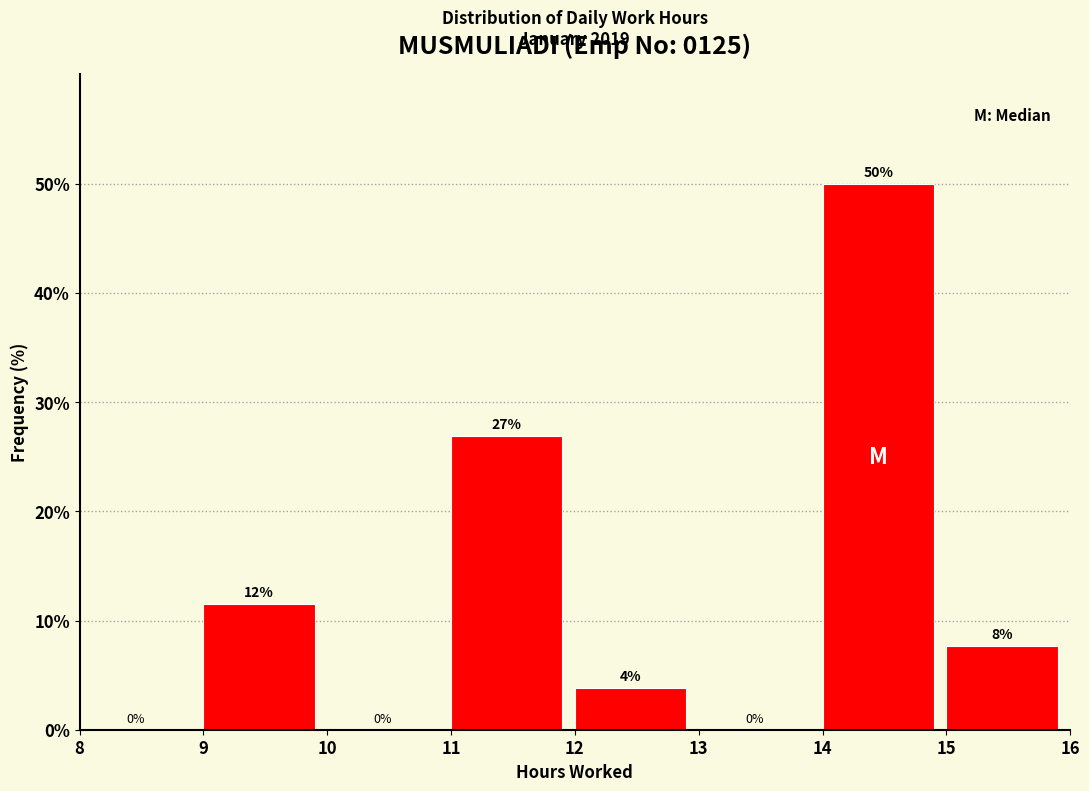

Which range on the x-axis has the tallest bar?

14 to 15